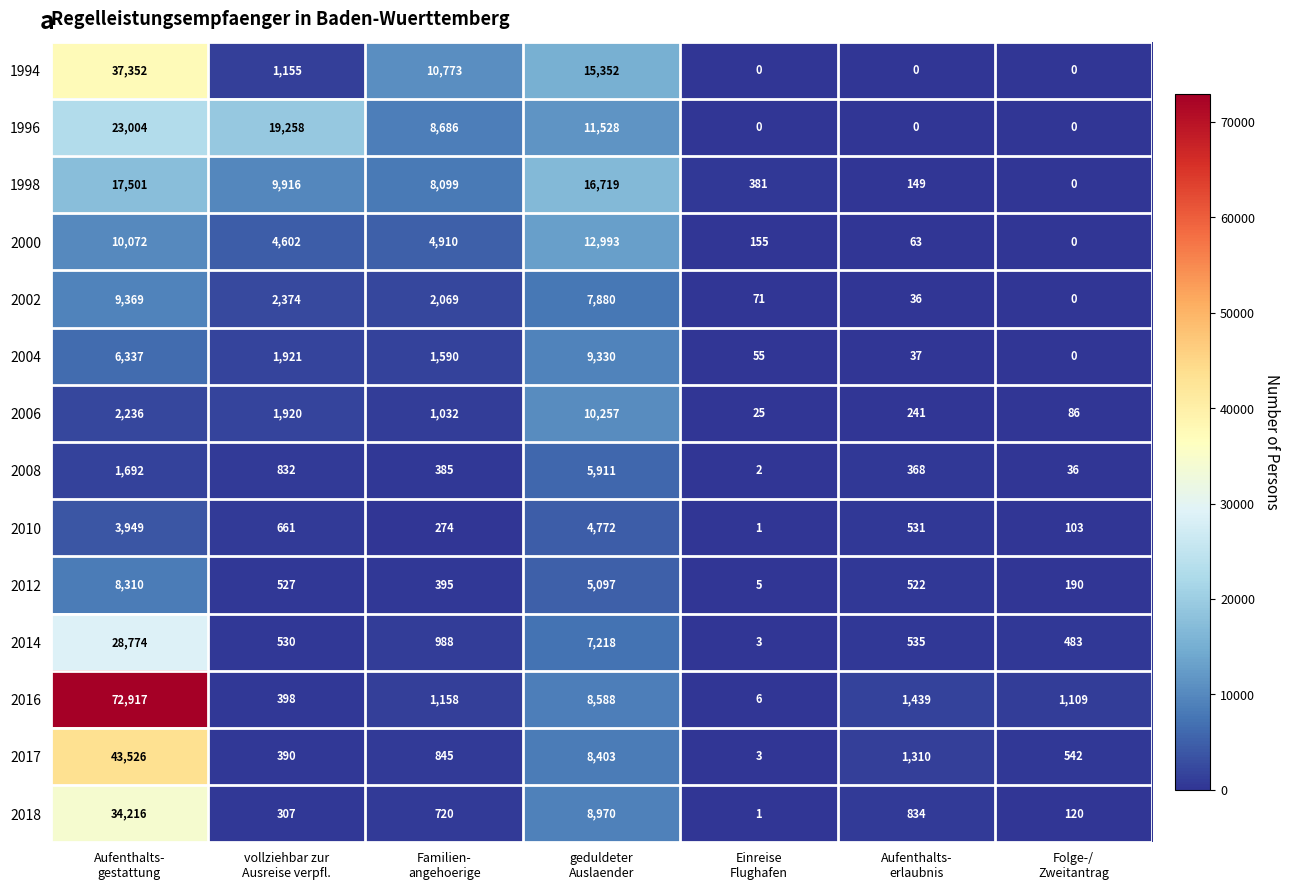

At geduldeter
Auslaender, list the series in order from smallest to largest.

2010, 2012, 2008, 2014, 2002, 2017, 2016, 2018, 2004, 2006, 1996, 2000, 1994, 1998